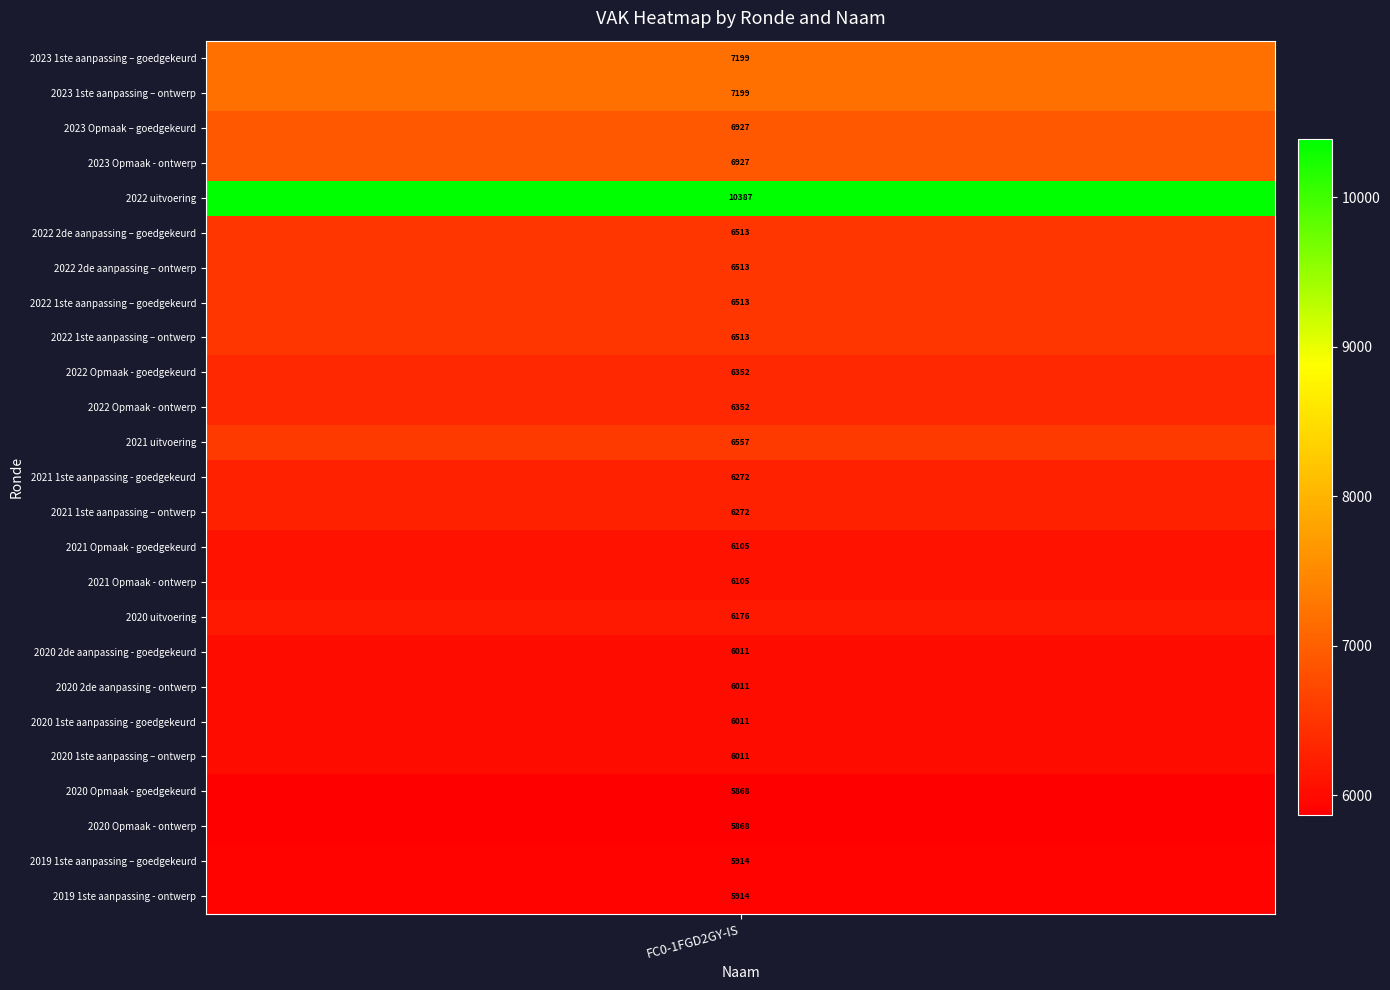

Is the value of FC0-1FGE2GY-IS at 2020 Opmaak - ontwerp greater than the value of FC0-1FGD2GY-IS at 2022 Opmaak - ontwerp?

No